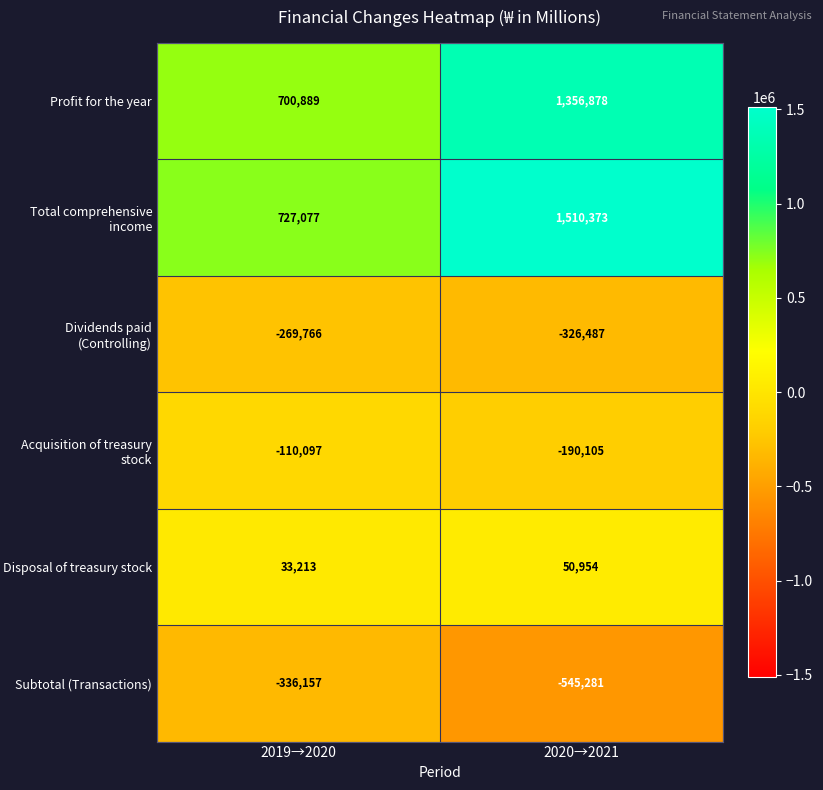

What is the difference between the maximum and minimum values in the Disposal of treasury stock series?

17741